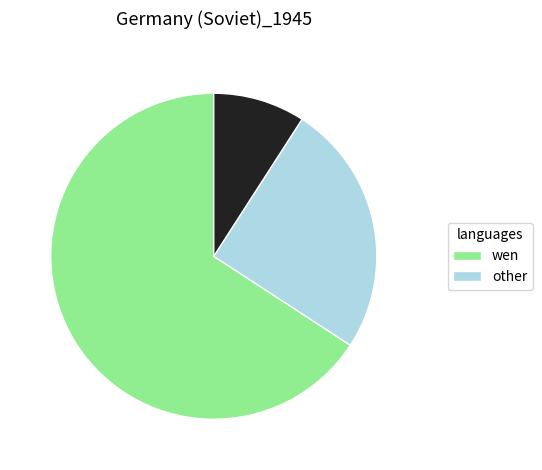

Does any single category account for the majority?

Yes